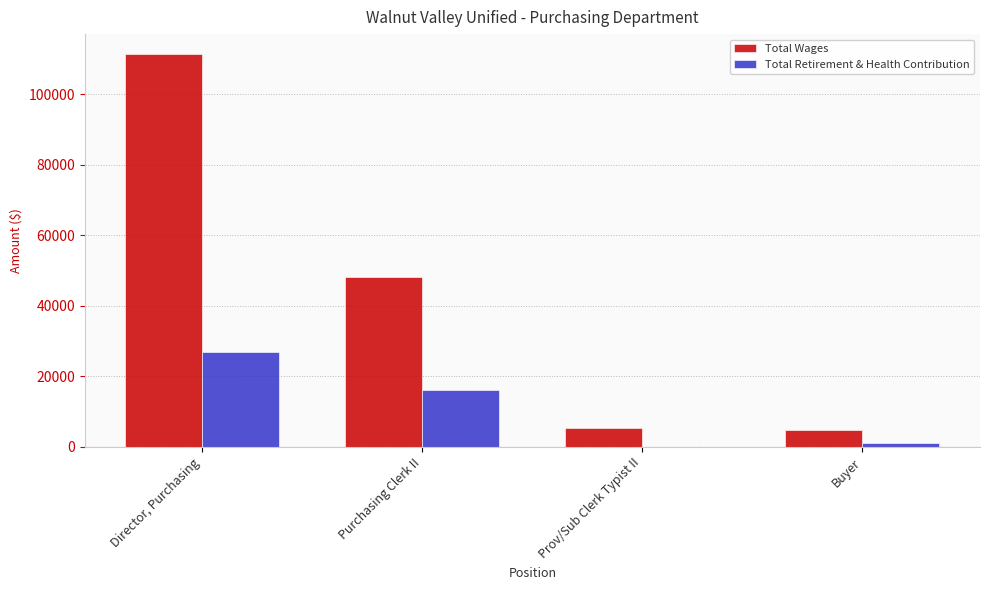

At which category is the sum across all series the highest?

Director, Purchasing